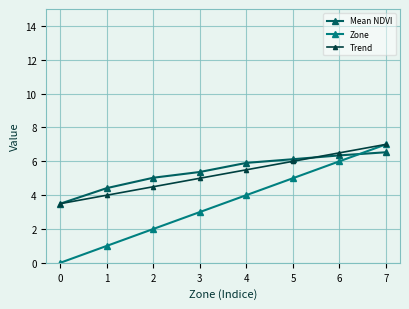

What is the difference between the maximum and minimum values in the Mean NDVI series?

3.0